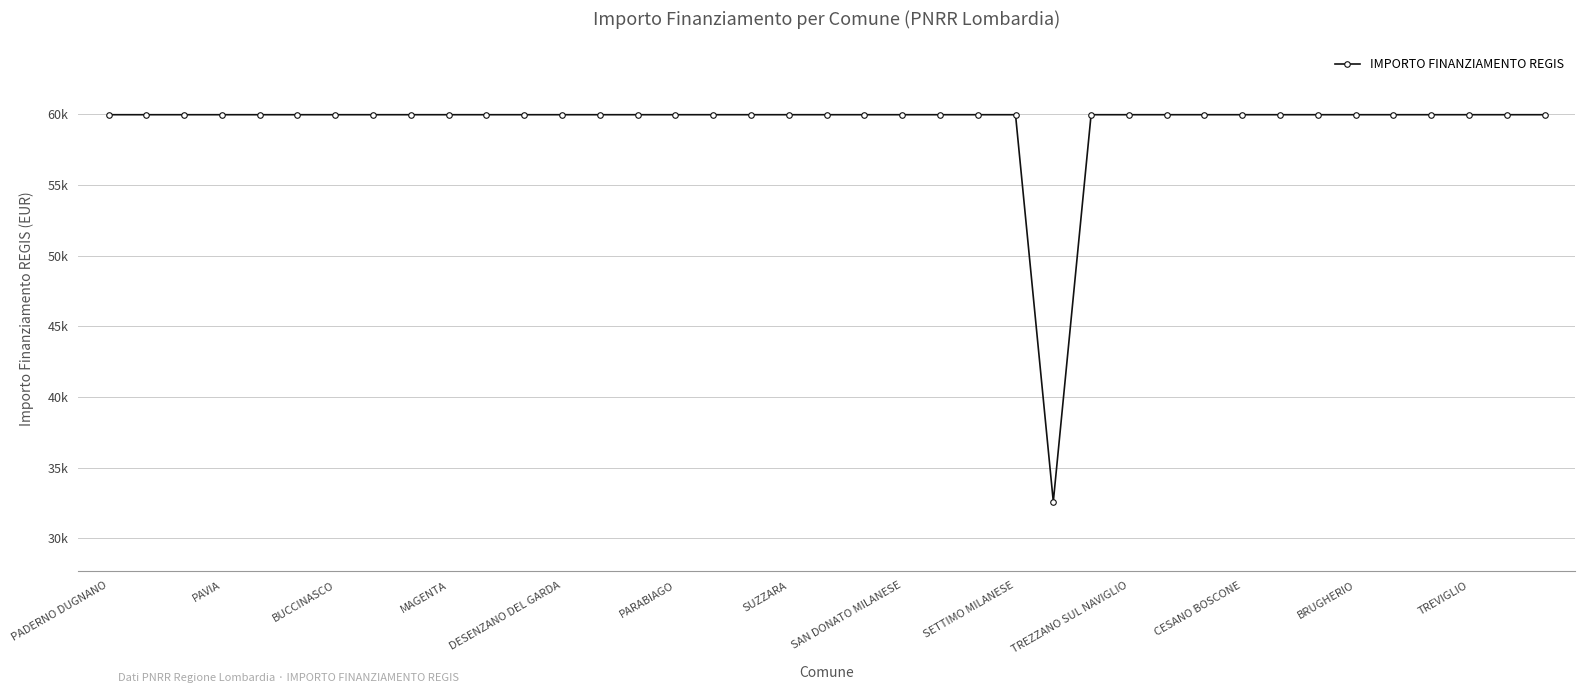

Does the chart have visible grid lines?

Yes